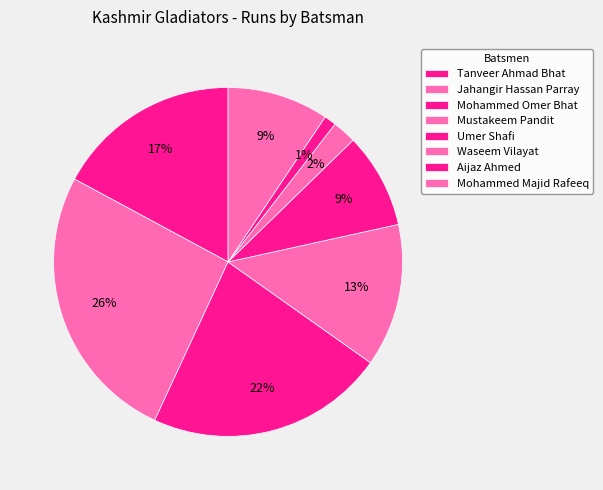

How many slices are in this pie chart?

8